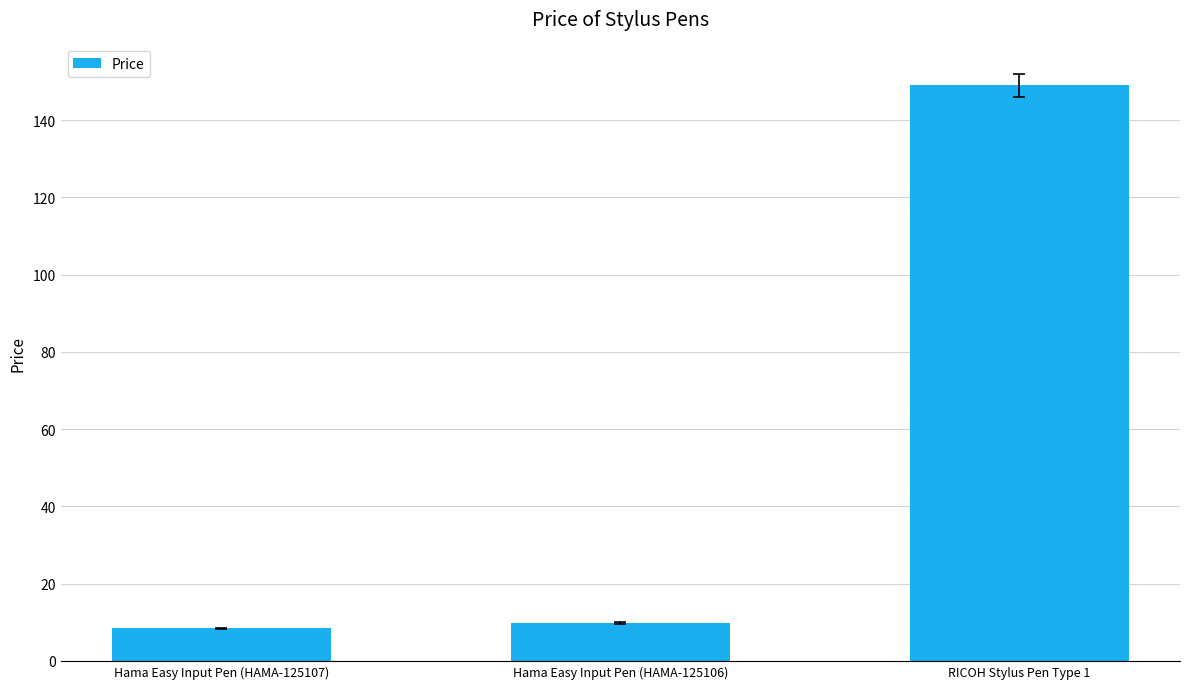

Rank the categories by value from highest to lowest.

RICOH Stylus Pen Type 1, Hama Easy Input Pen (HAMA-125106), Hama Easy Input Pen (HAMA-125107)